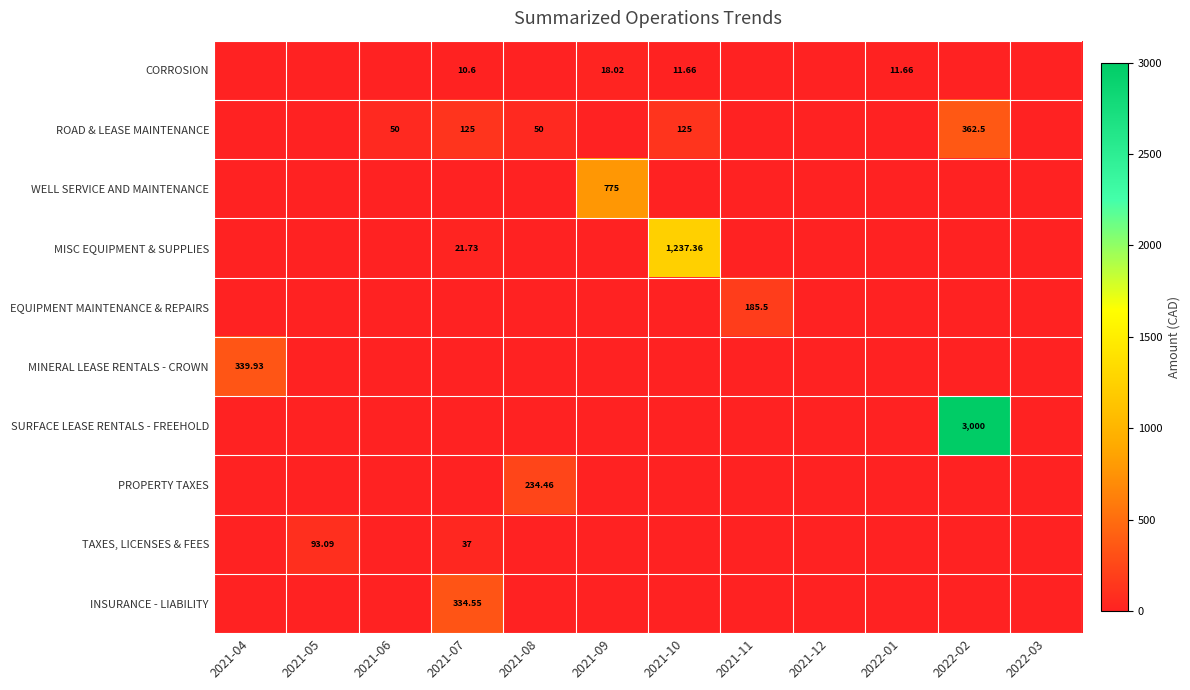

Is the value of PROPERTY TAXES at 2022-03 greater than the value of MINERAL LEASE RENTALS - CROWN at 2021-07?

No